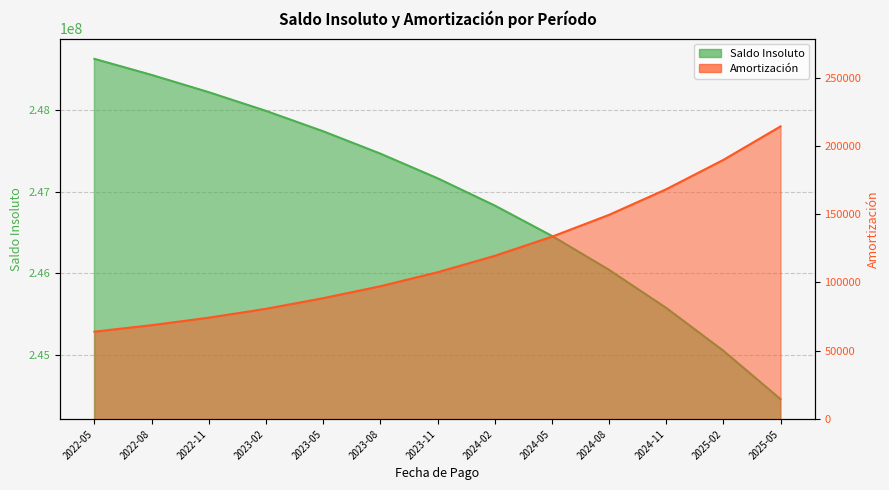

True or false: Amortización and Saldo Insoluto cross at least once.

False